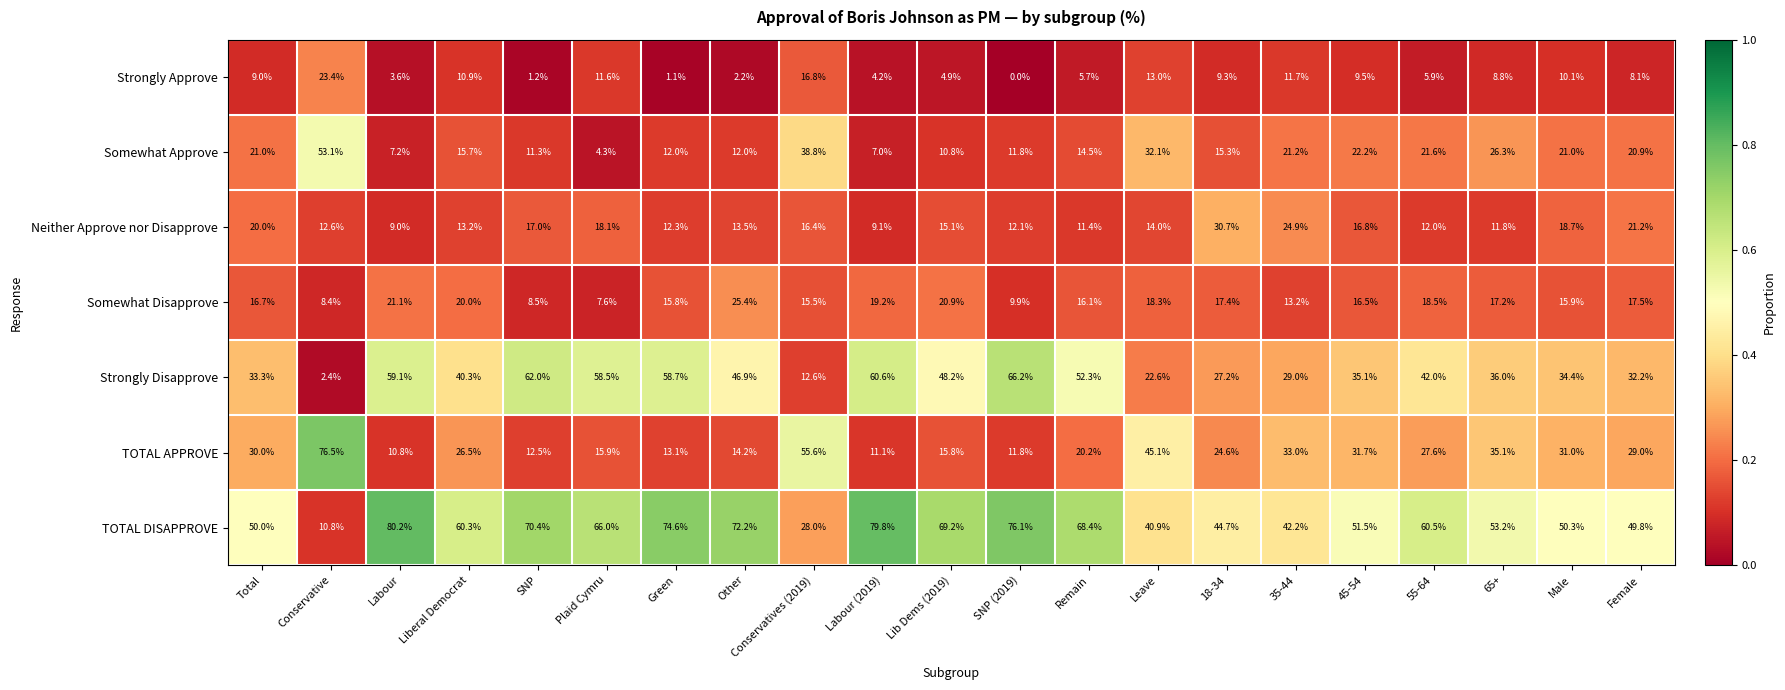

The TOTAL DISAPPROVE series shows 77.6 at Total. True or false?

False